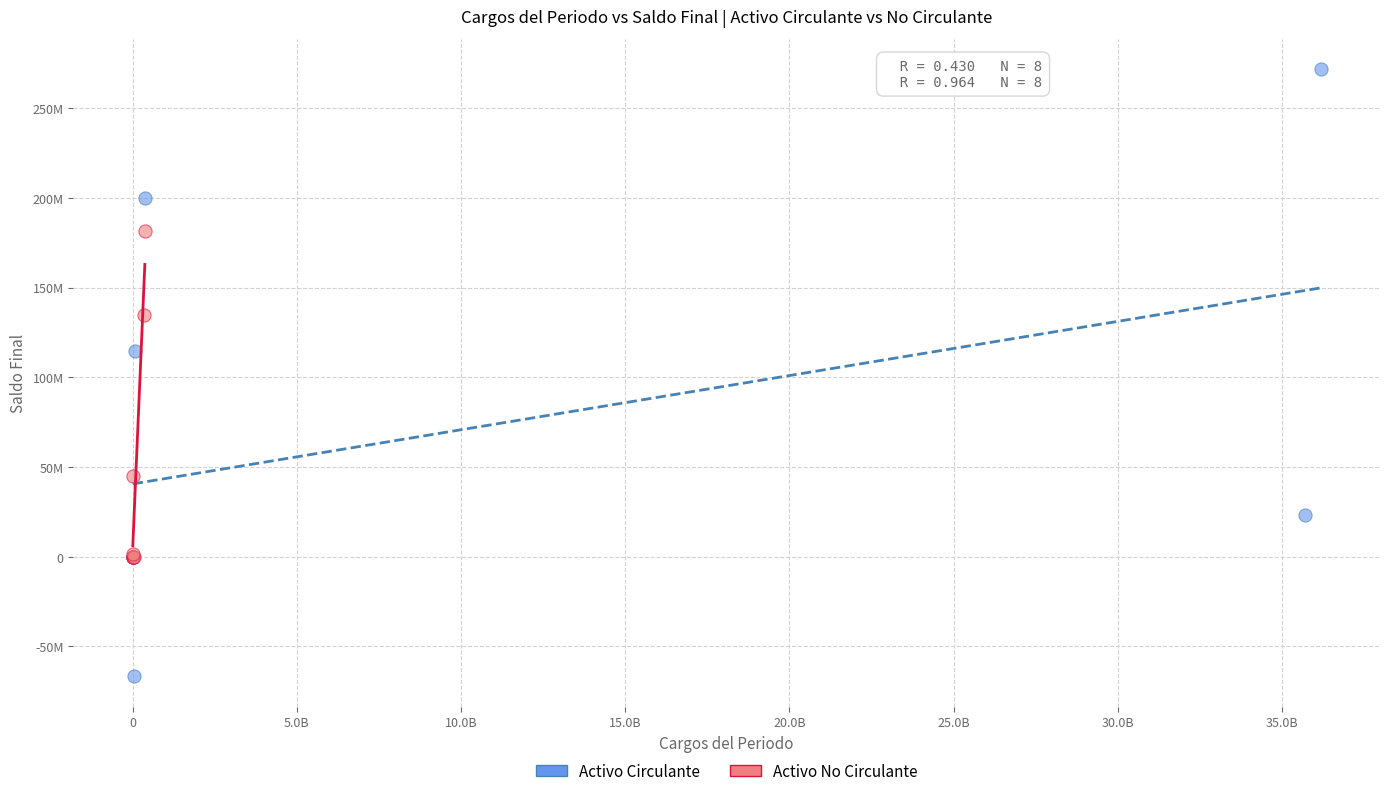

What are all the series names shown in the legend?

Activo Circulante, Activo No Circulante